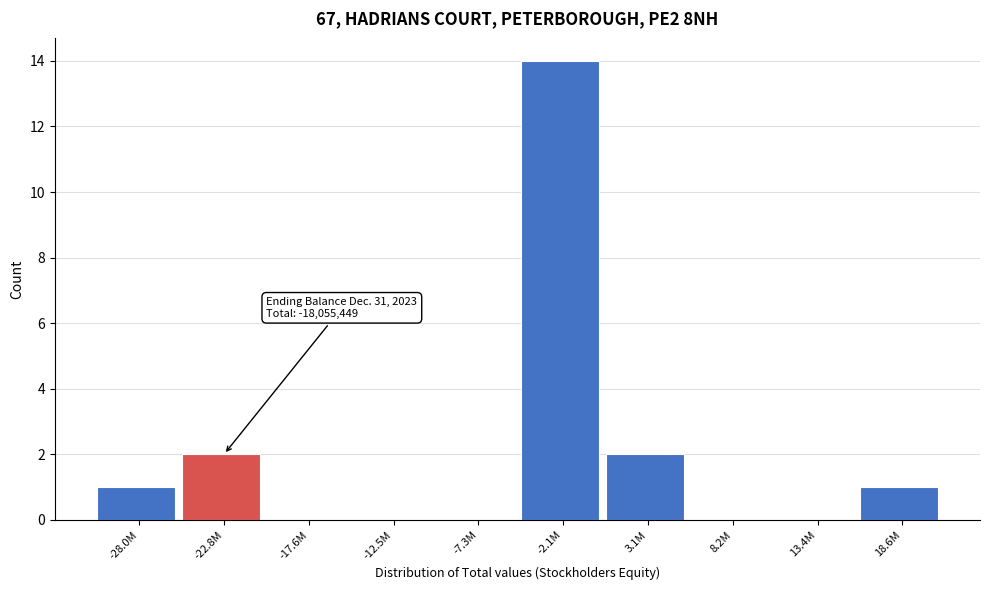

Reading left to right, transcribe all the data shown in this chart.

-28.0M=1	-22.8M=2	-17.6M=0	-12.5M=0	-7.3M=0	-2.1M=14	3.1M=2	8.2M=0	13.4M=0	18.6M=1